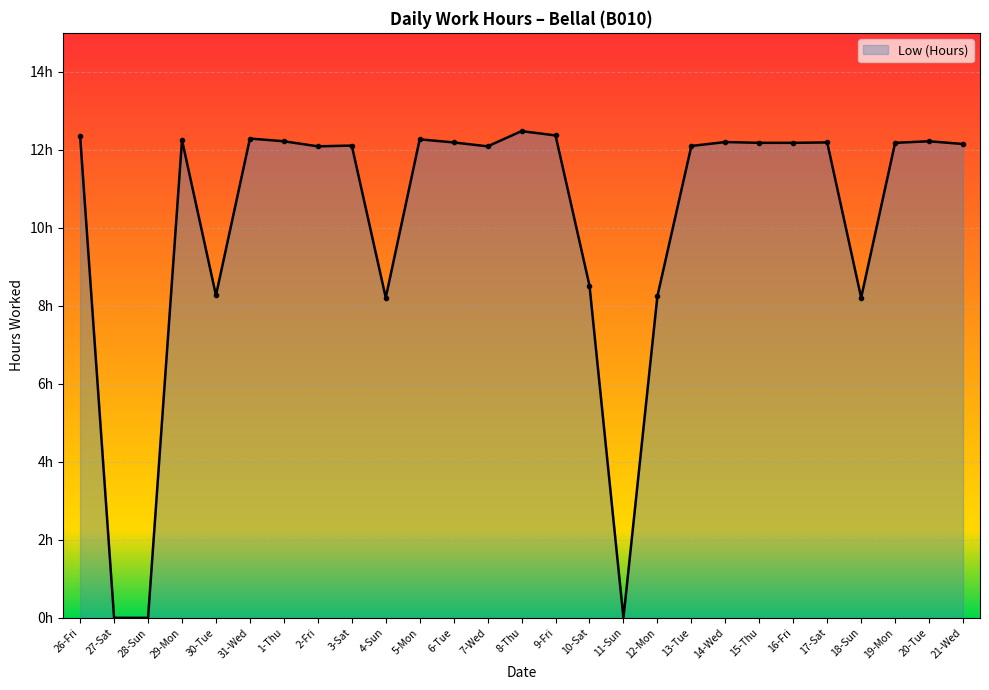

What is the change in value from 29-Mon to 18-Sun?

-4.0